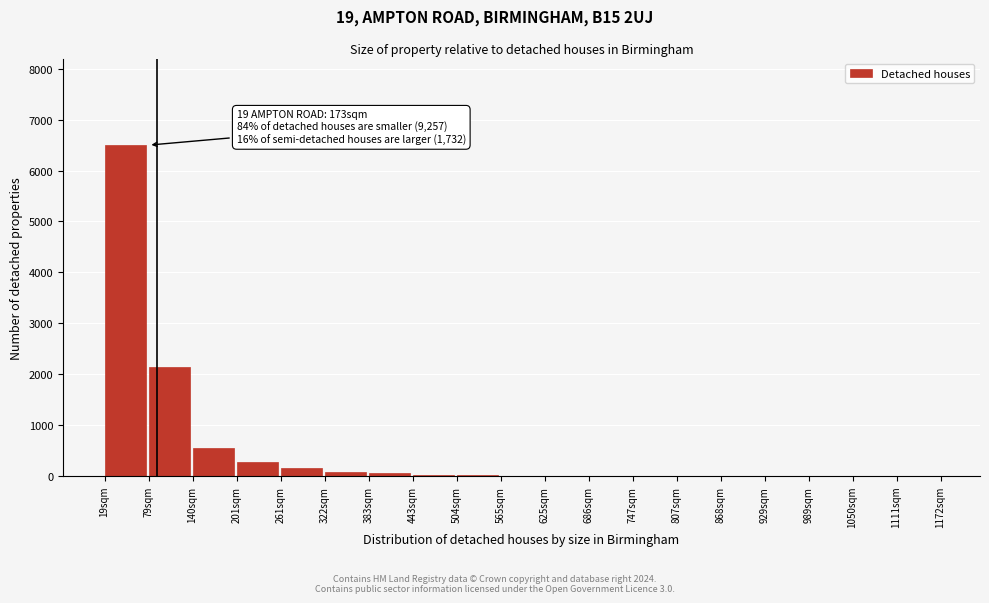

Where is the data nearest to the value 3250?

79sqm